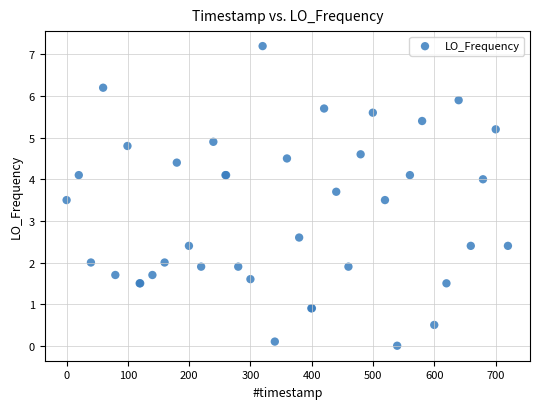

What Y value in the scatter plot is closest to 3?

2.6